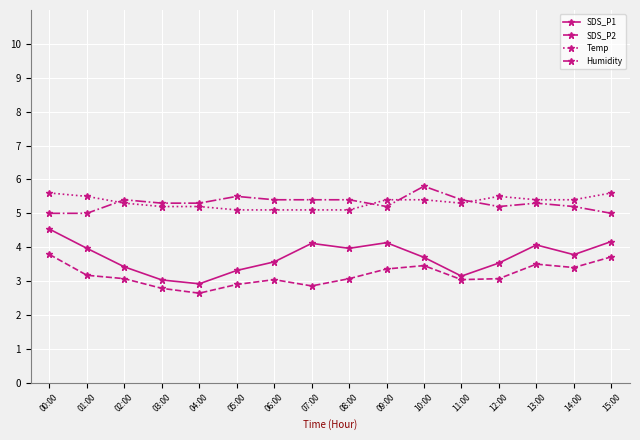

What is the label of the 16th point from the right?

00:00